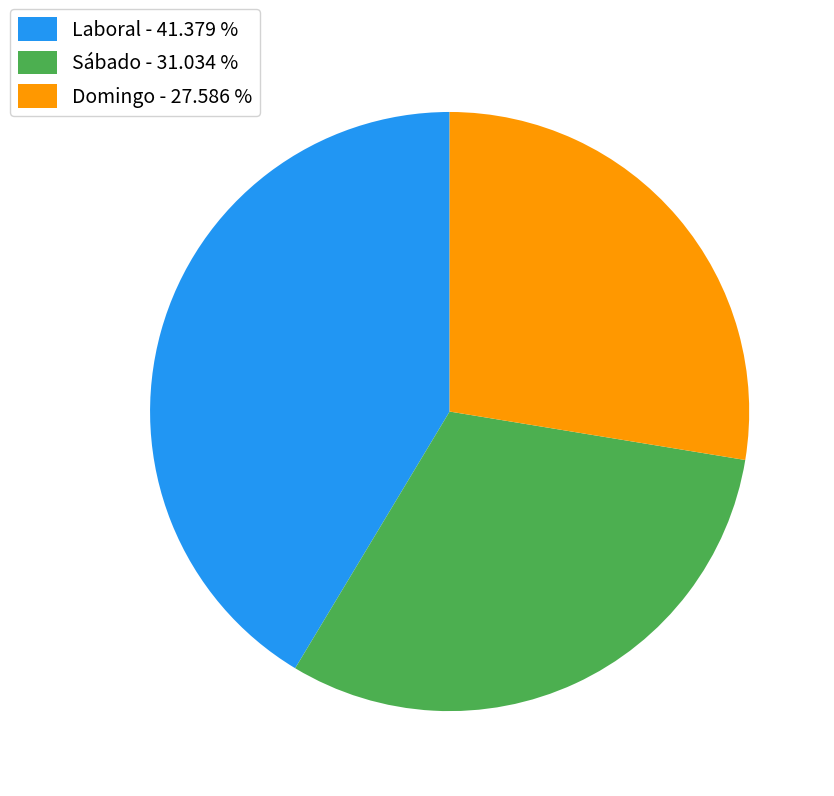

Does Domingo - 27.586 % account for over 50% of the chart?

No